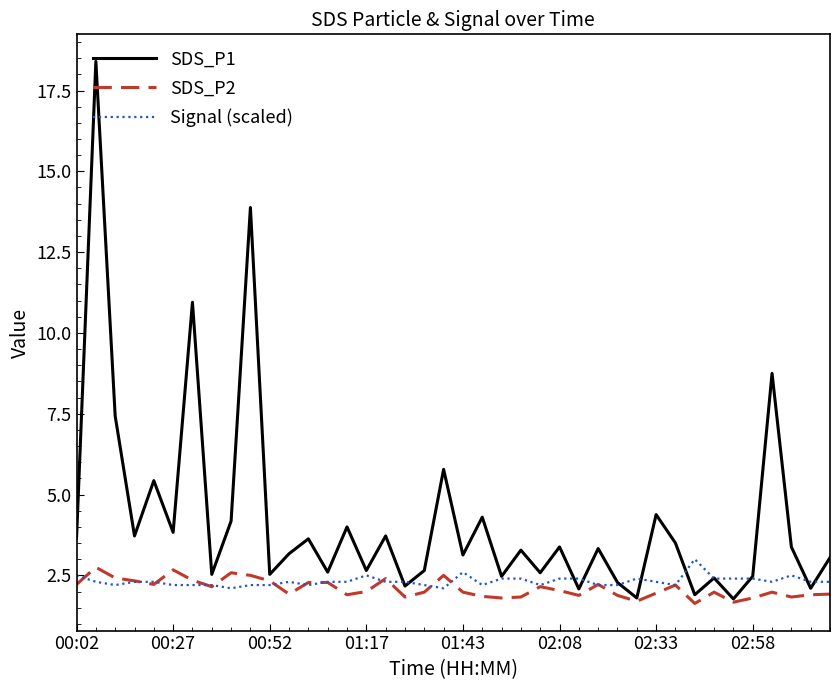

How many categories are shown in the chart?

40